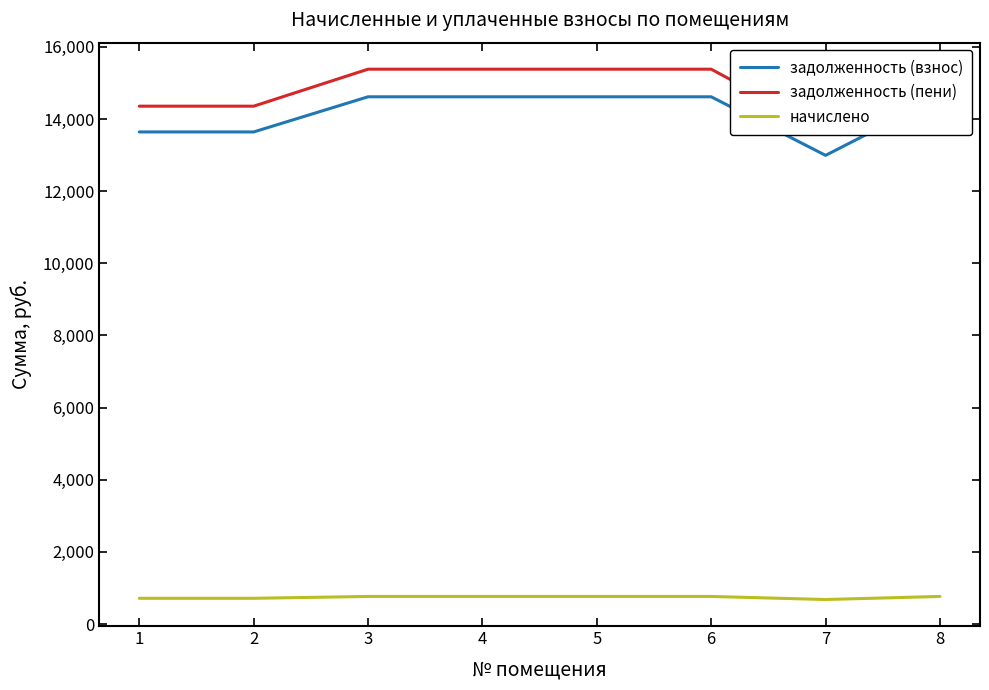

At which label is задолженность (взнос) closest to 13805?

1